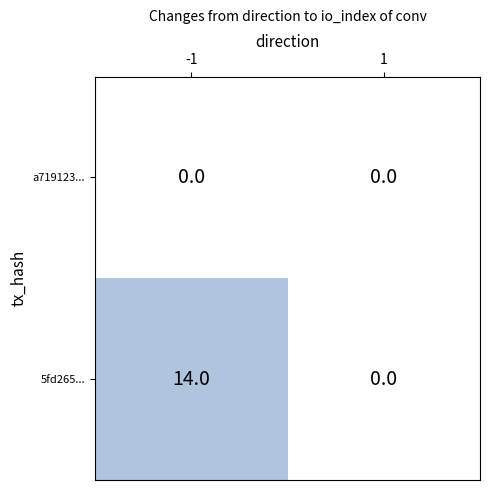

Which series has the widest spread of values?

5fd265...